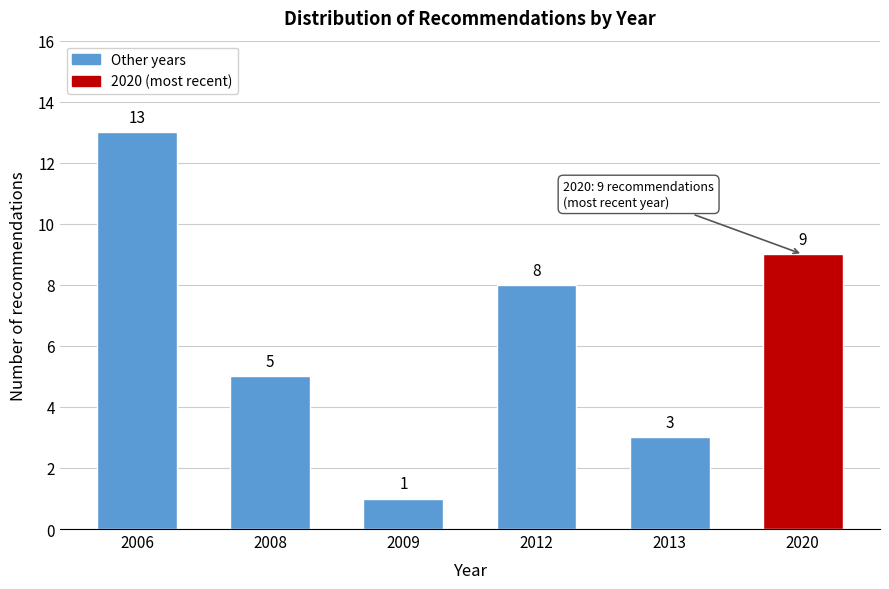

Reading right to left, what are all the values shown in this chart?

2020=9	2013=3	2012=8	2009=1	2008=5	2006=13